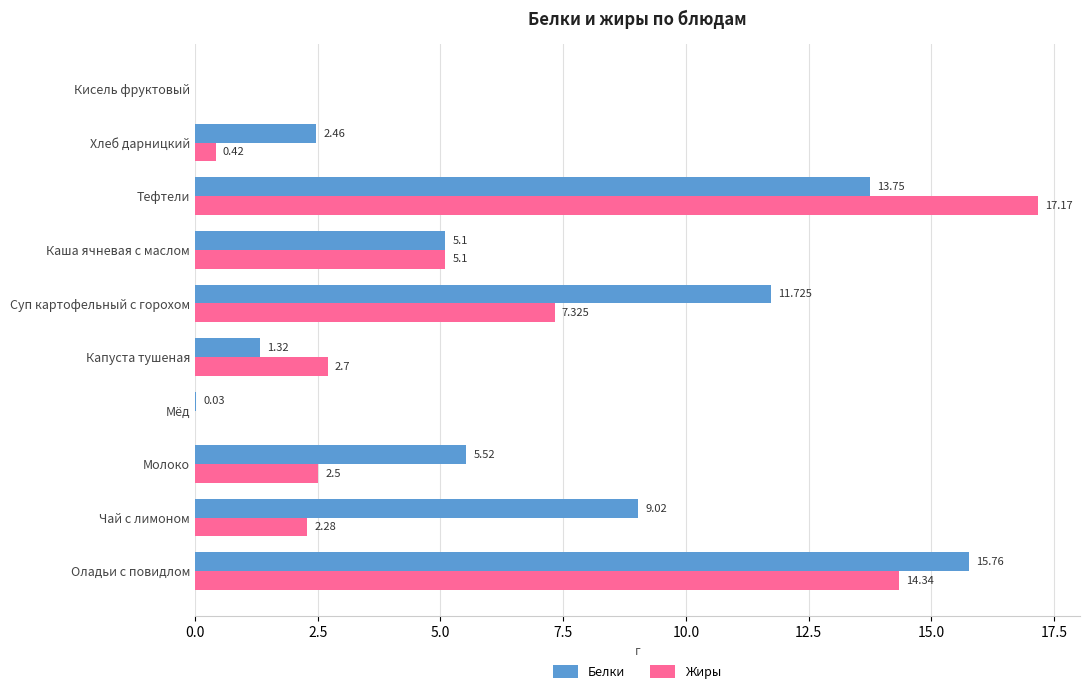

Which series changed the most between Чай с лимоном and Капуста тушеная?

Белки